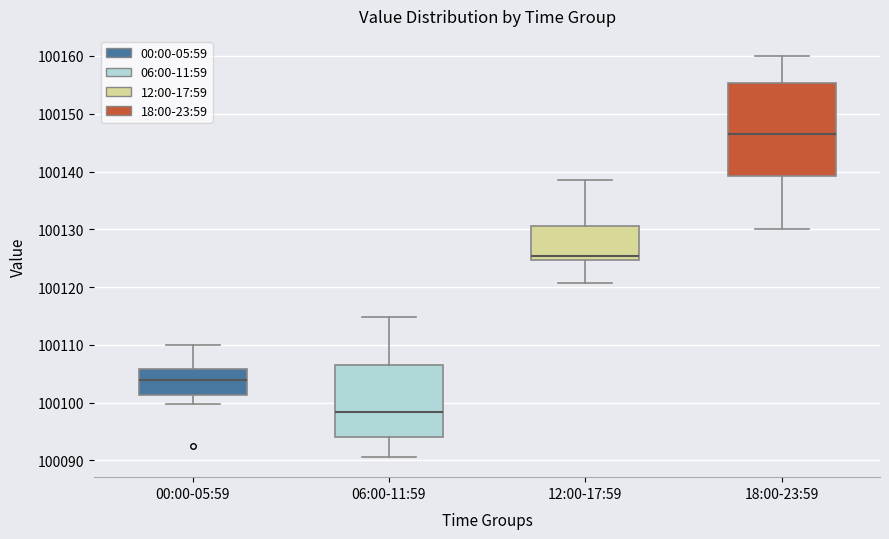

Reading left to right, transcribe this box plot: for each box, give where its median line is, the range the box spans, and where its two whiskers end, as read against the y-axis. The values are not printed on the chart, so give them approximately, as read against the axis.

00:00-05:59: median 100104, box 100101 to 100106, whiskers 100100 to 100110
06:00-11:59: median 100098, box 100094 to 100107, whiskers 100091 to 100115
12:00-17:59: median 100125 (just above the box's lower edge), box 100125 to 100131, whiskers 100121 to 100138
18:00-23:59: median 100147, box 100139 to 100155, whiskers 100130 to 100160